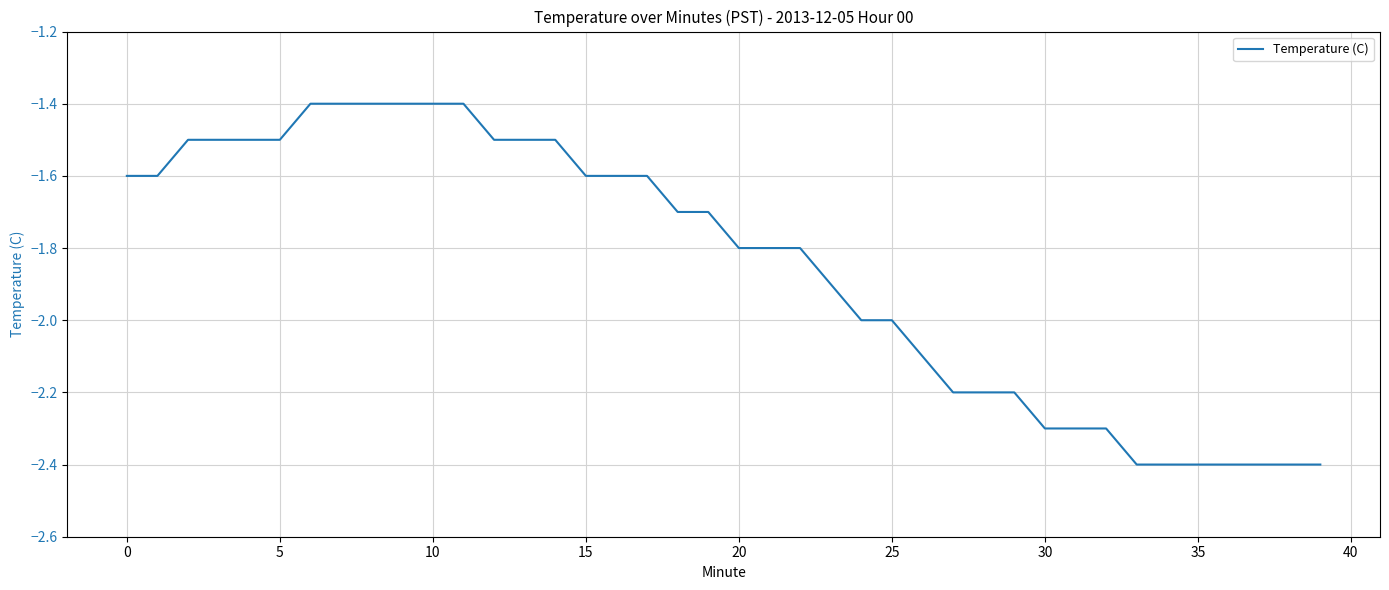

What is the smallest value displayed?

-2.4